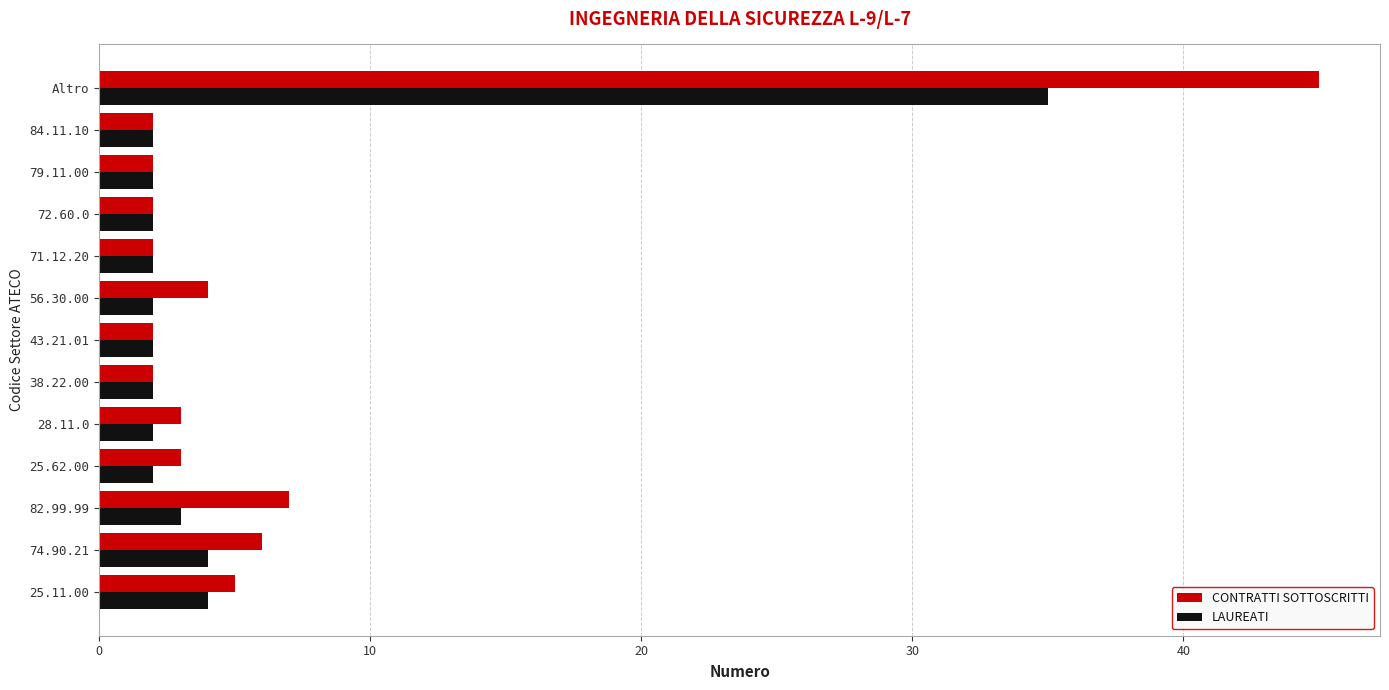

How many categories are shown in the chart?

13